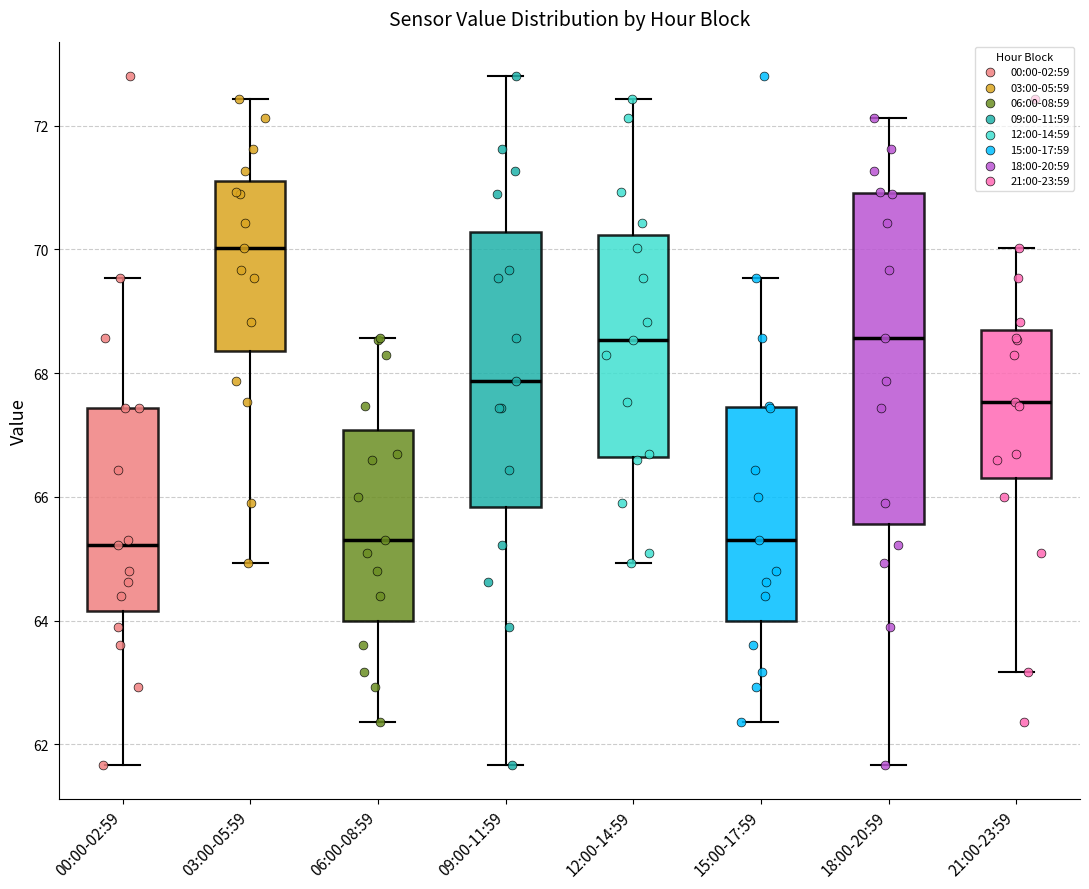

Comparing the boxes themselves (not the whiskers), which one is the tallest?

18:00-20:59